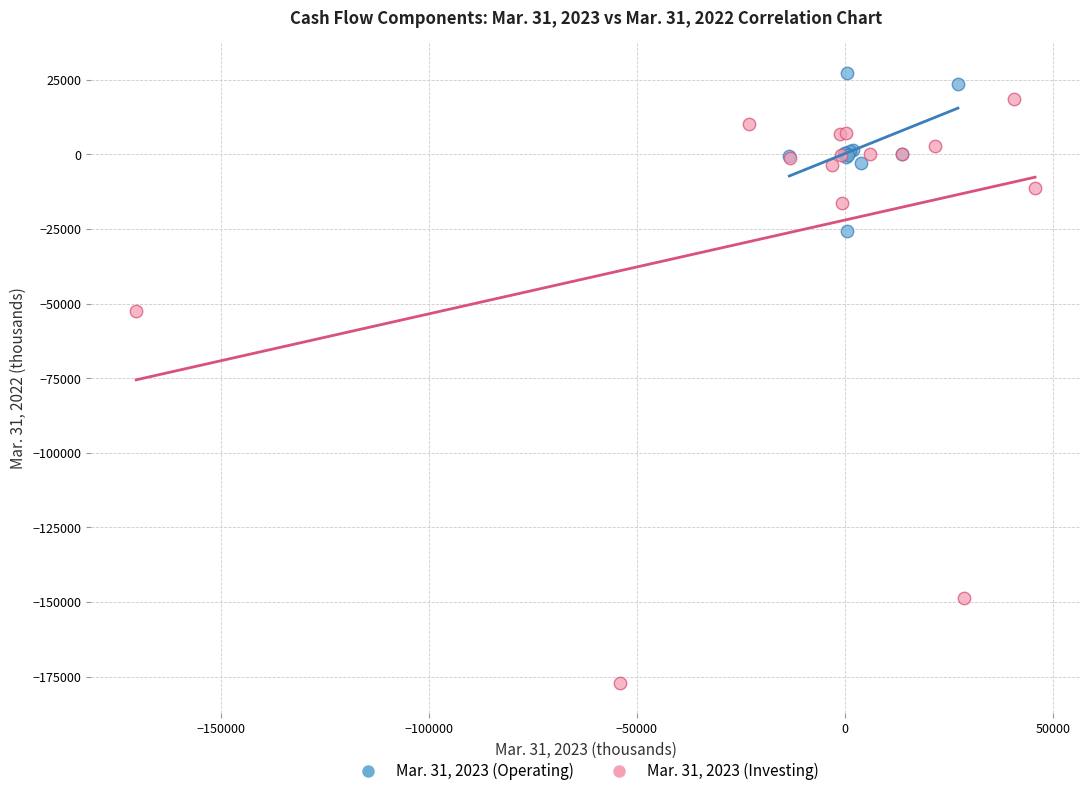

Which series contains the lowest Y value?

Mar. 31, 2023 (Investing)